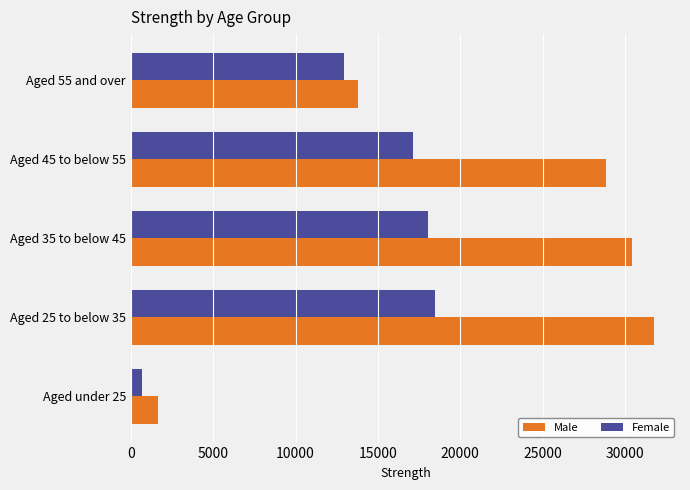

At which label is Male closest to 16693?

Aged 55 and over